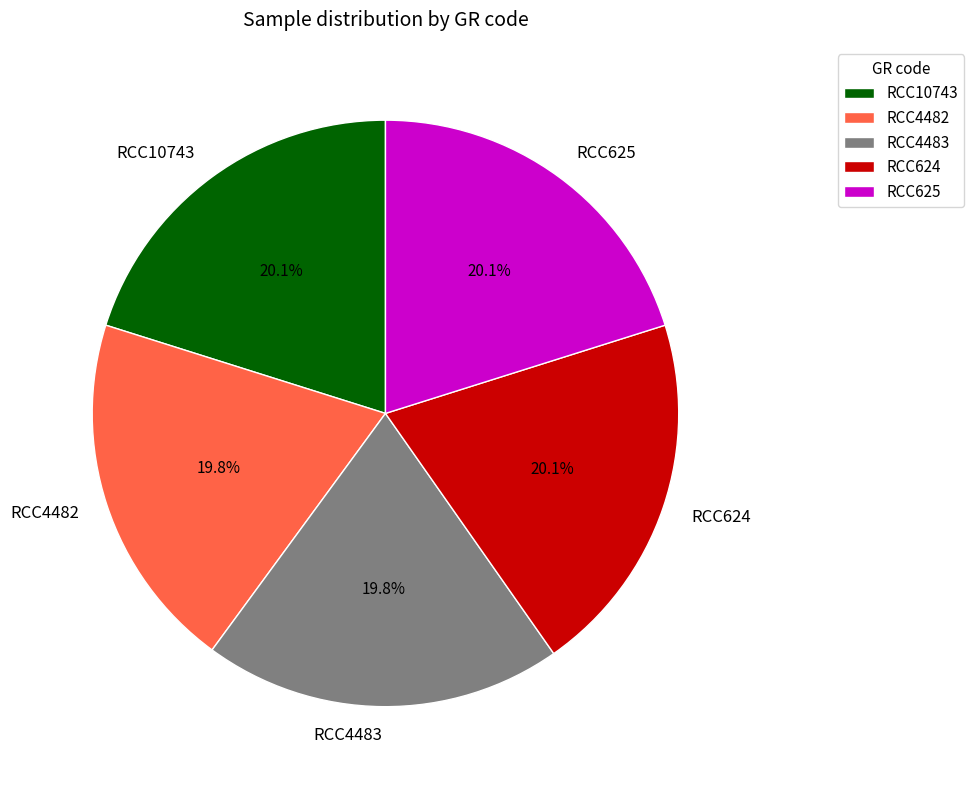

To the nearest percent, what is the average slice percentage?

20%